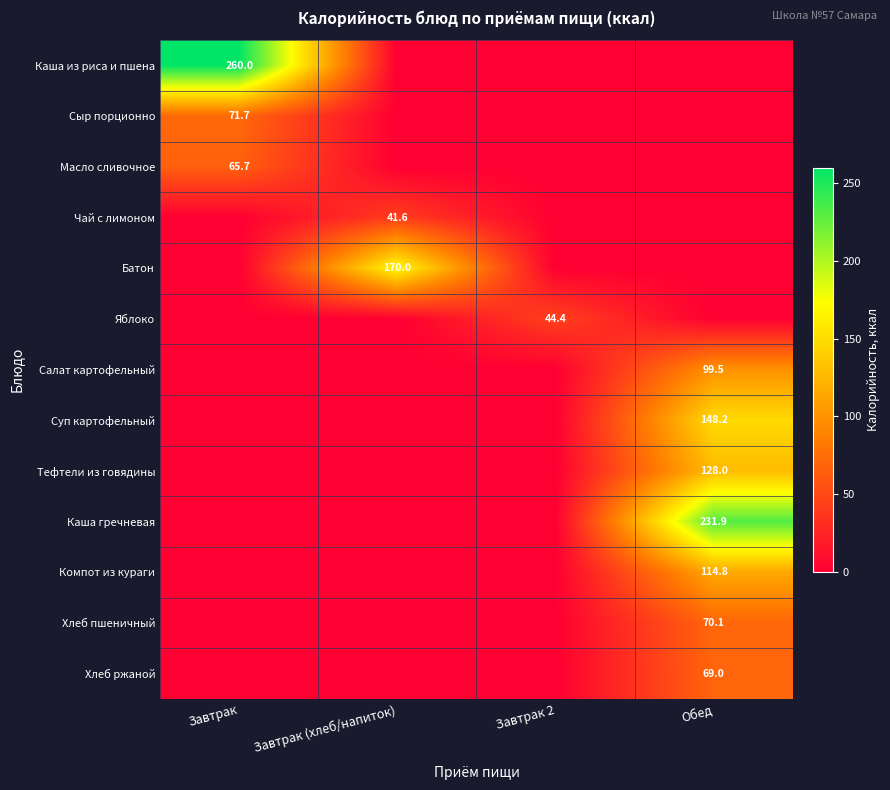

The Каша гречневая series shows 368.4 at Обед. True or false?

False